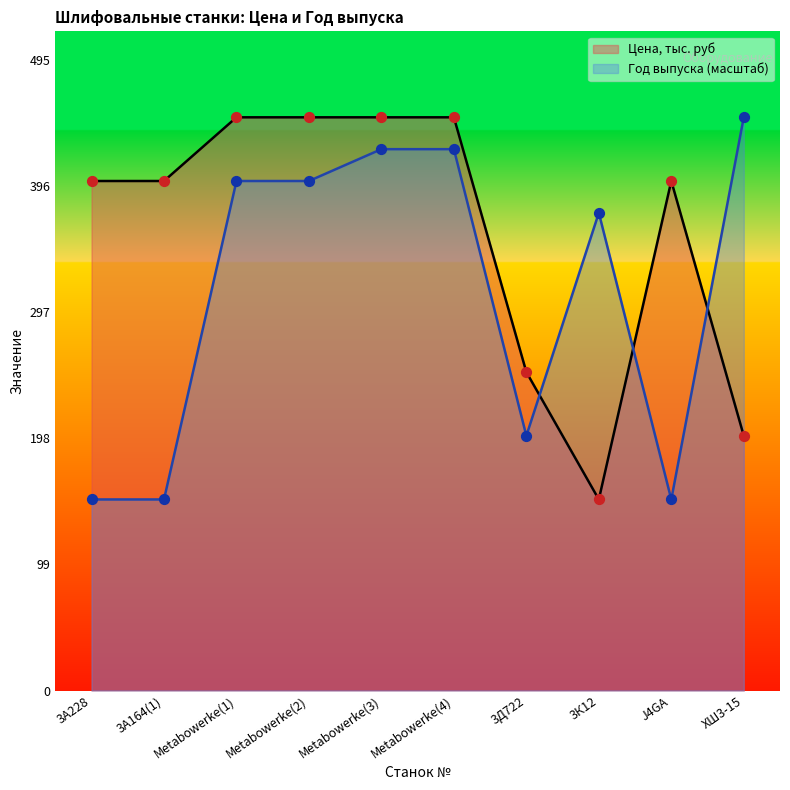

Which series contains the lowest Y value?

Цена, тыс. руб